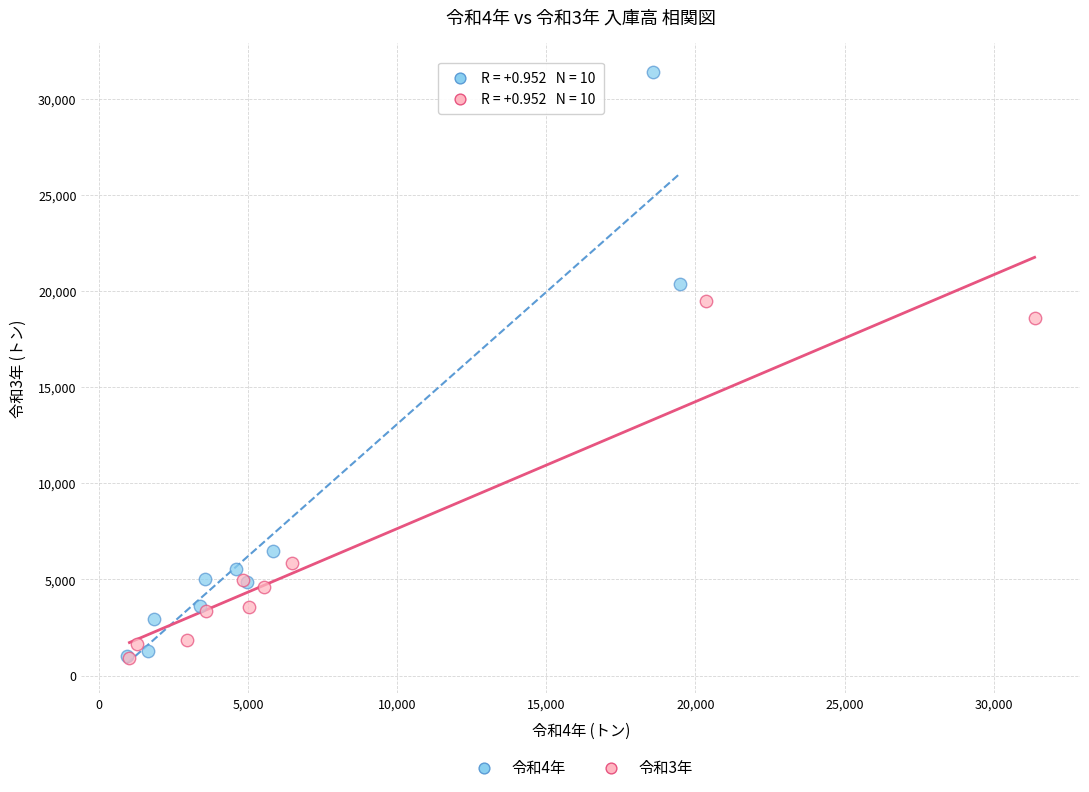

Which series has the largest Y range (max minus min)?

令和4年